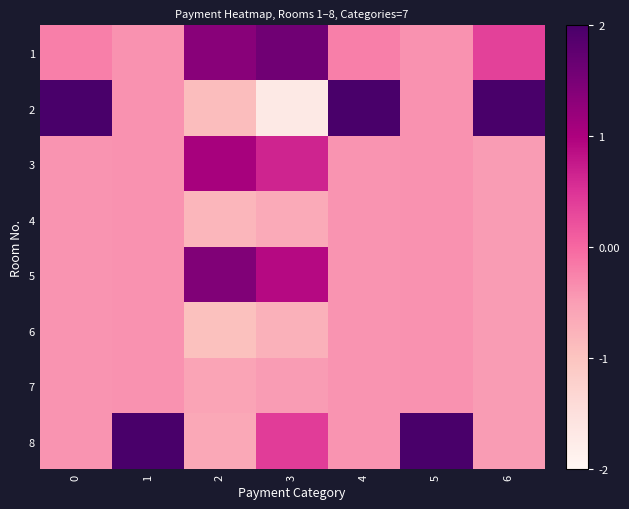

Which series changed the most between 0 and 5?

8